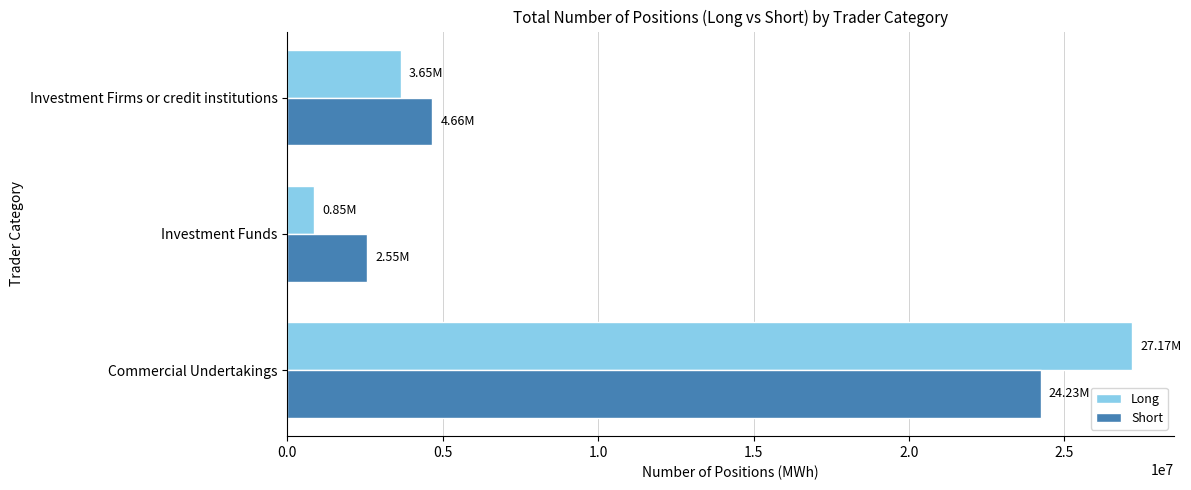

What is the average value of the Long series?

10556200